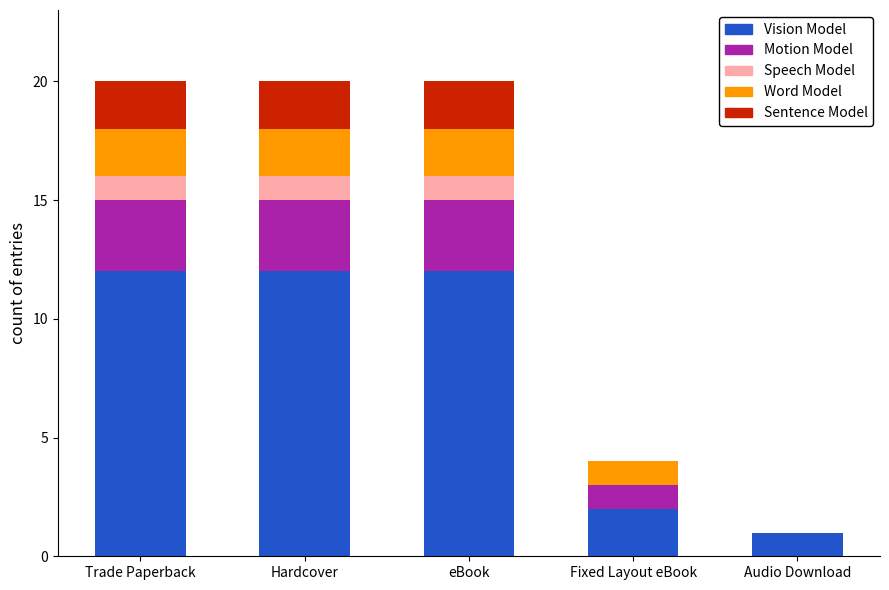

What is the total value across all series at Hardcover?

20